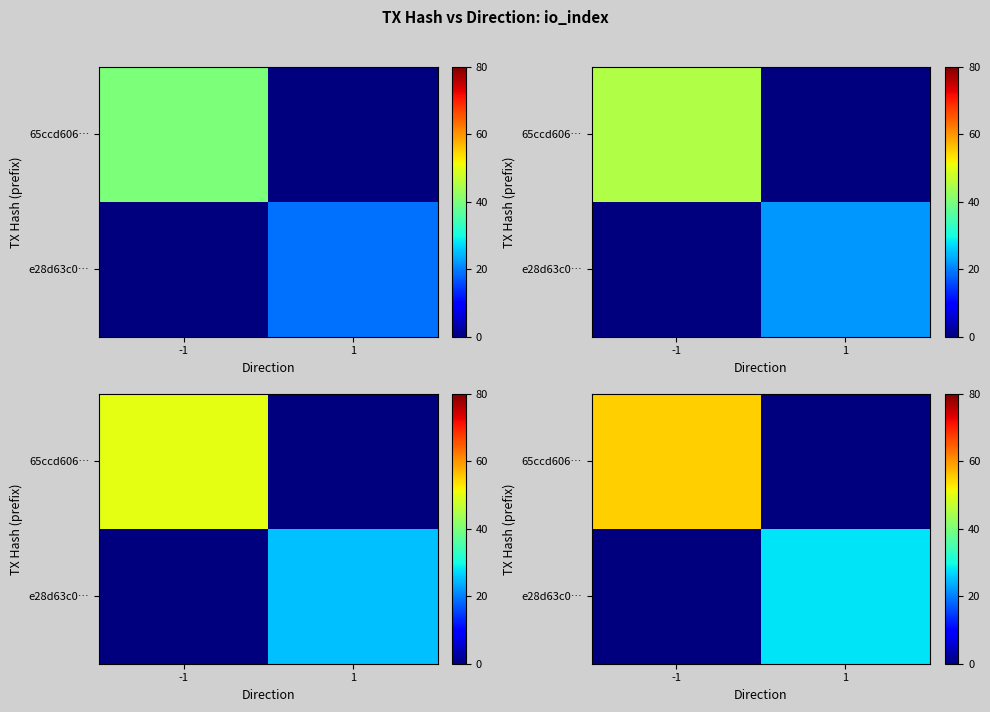

Rank the series at -1 from lowest to highest value.

e28d63c0…, 65ccd606…